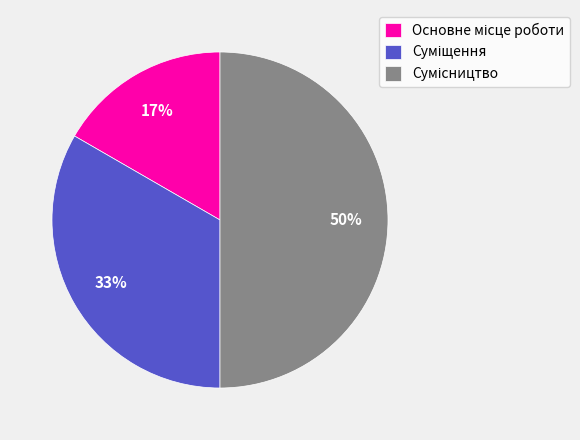

To the nearest percent, what is the average slice percentage?

33%